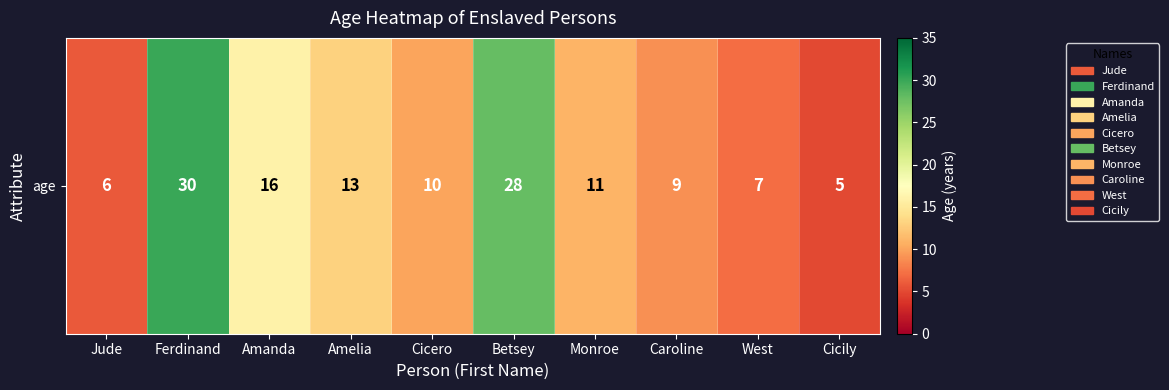

Between West and Amanda, which is larger?

Amanda